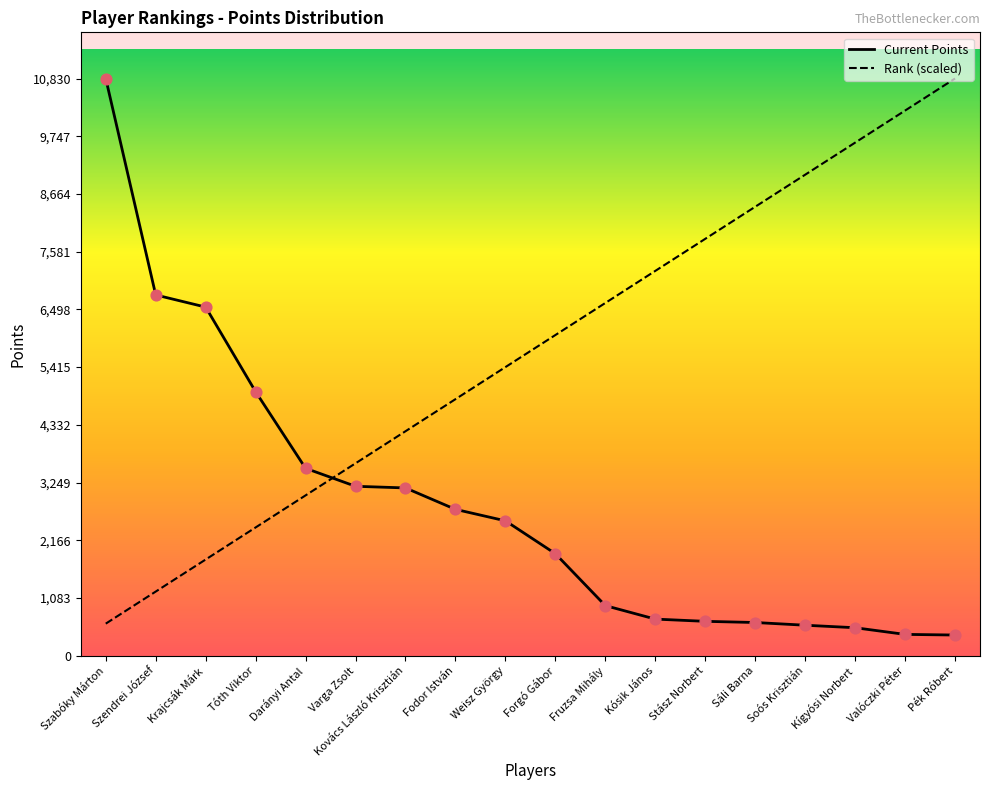

What is the total value across all series at Kovács László Krisztián?

7359.7